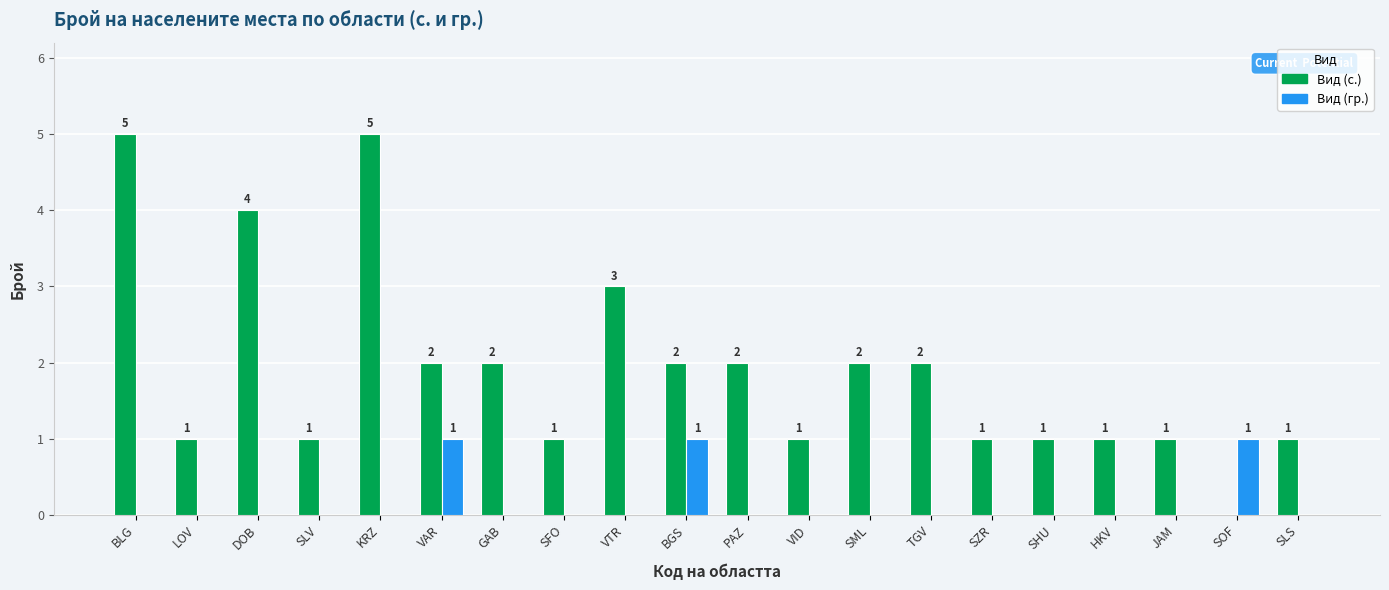

What is the spread (max minus min) of values at VTR?

3